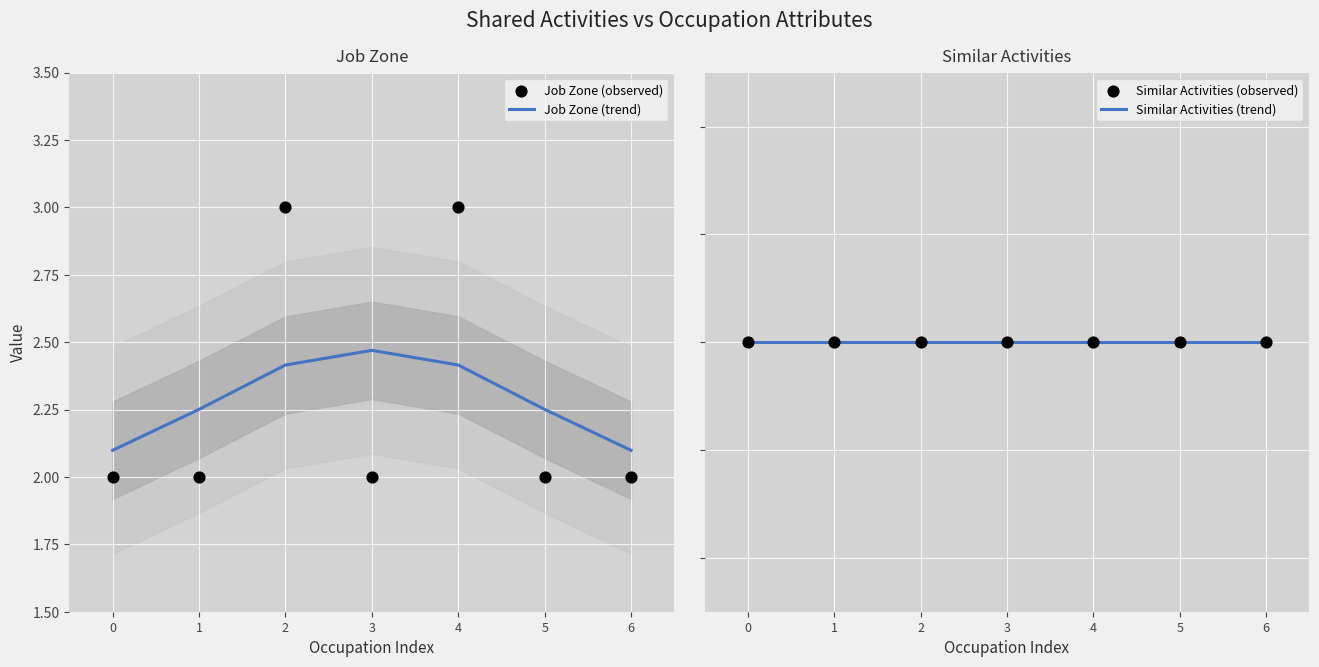

Which series has the largest total across all categories?

Job Zone (trend)